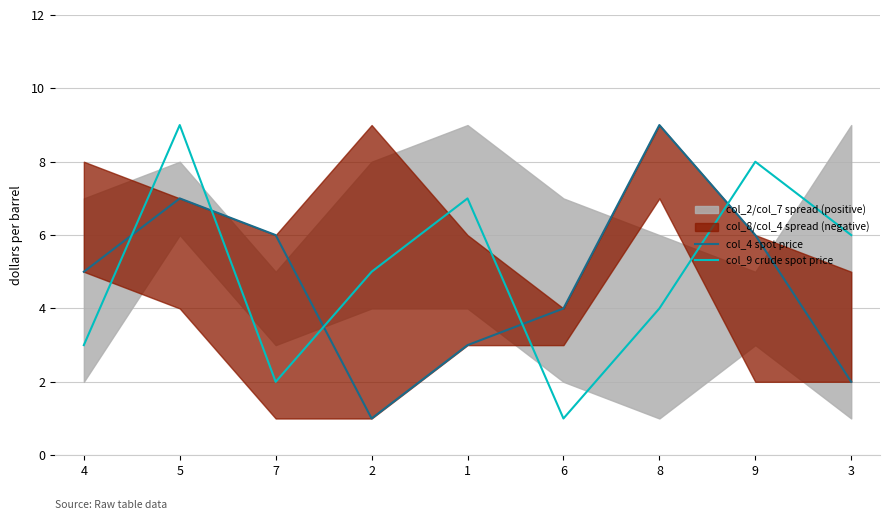

What is the sum of the col_9 crude spot price values at 7 and 8?

6